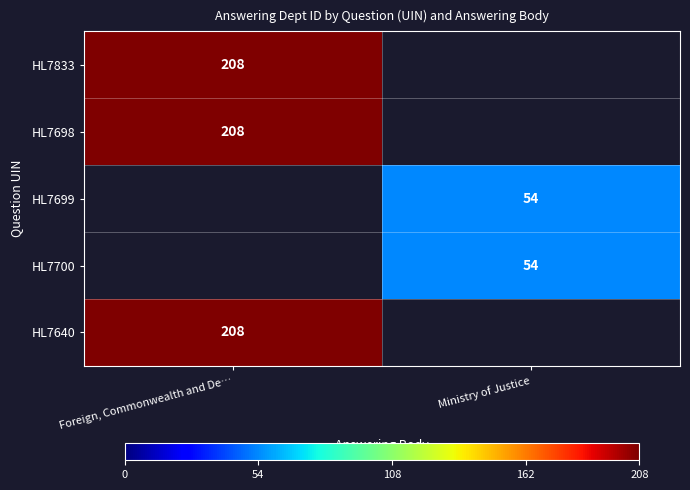

True or false: HL7833 has a value of 274 at Foreign, Commonwealth and De….

False